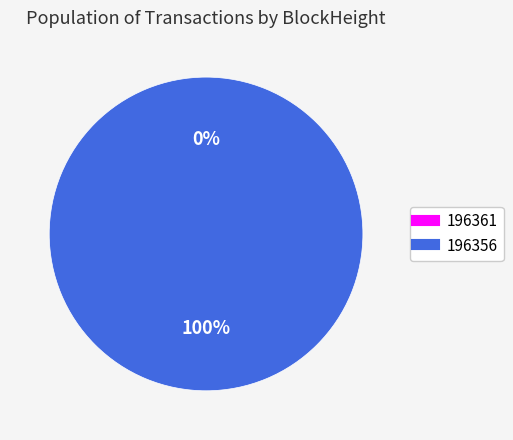

Is it true that 196361 is 1% of the pie?

False